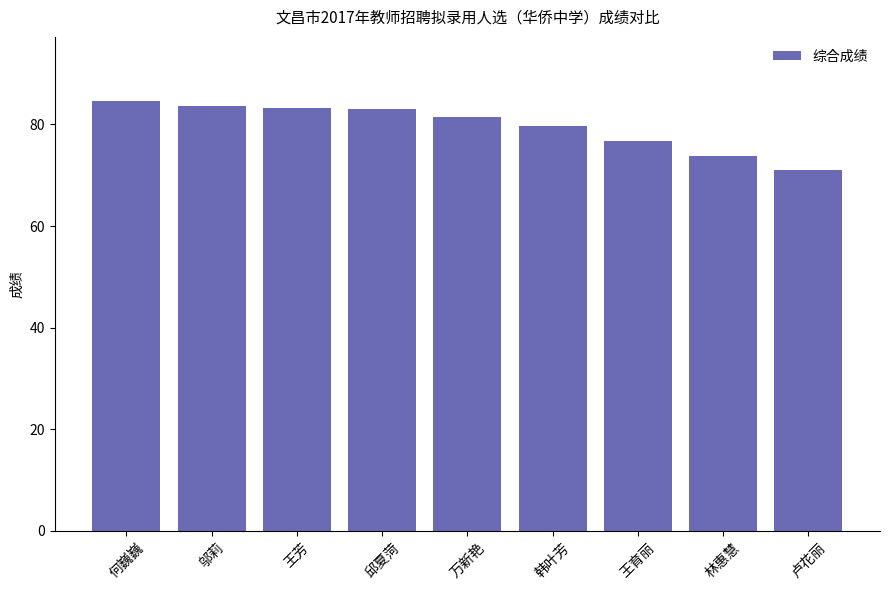

Which has a higher value, 王育丽 or 何巍巍?

何巍巍